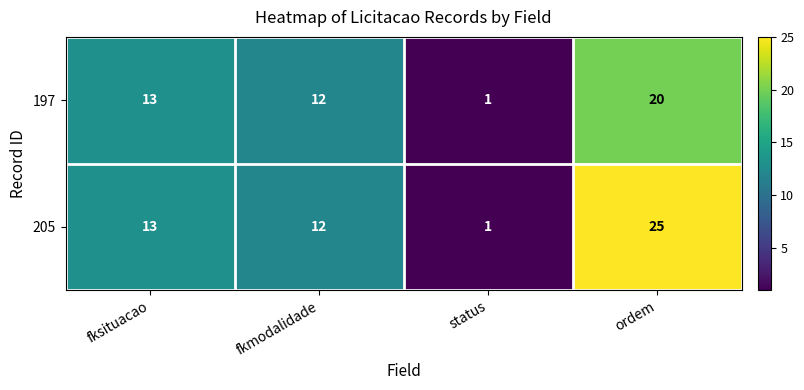

What is the smallest value displayed?

1